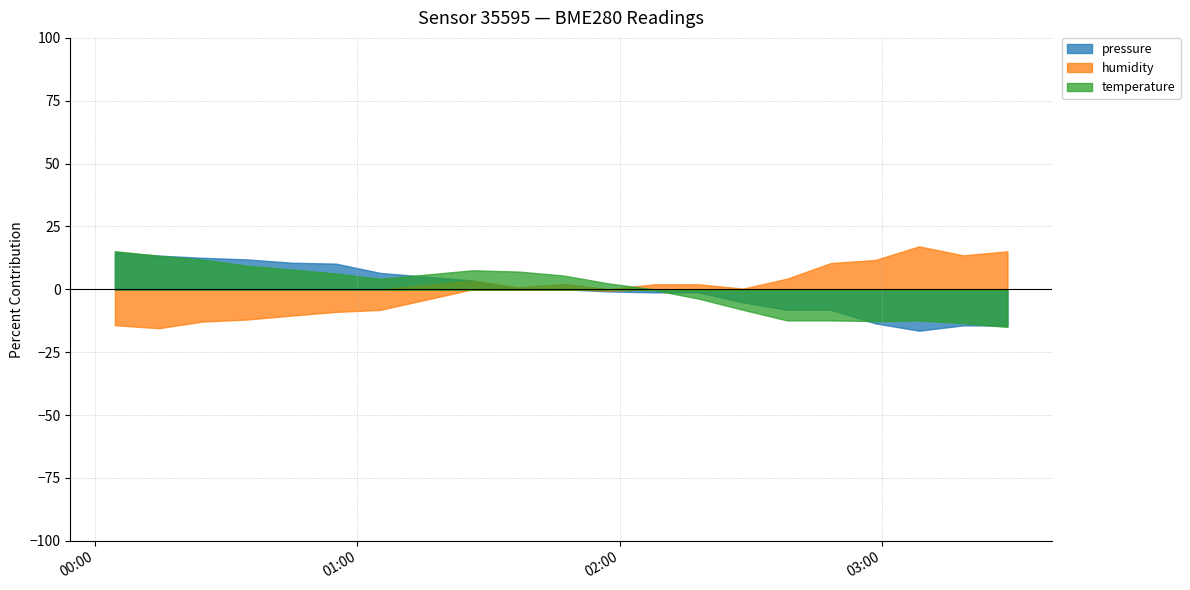

In pressure, how many points are higher than both neighbors (excluding endpoints)?

3